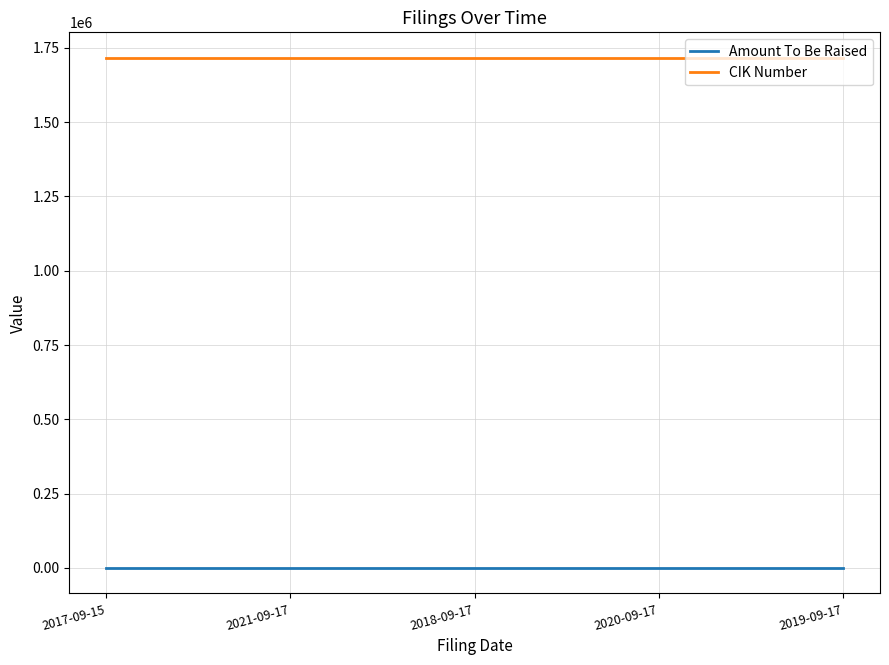

What are all the series names shown in the legend?

Amount To Be Raised, CIK Number